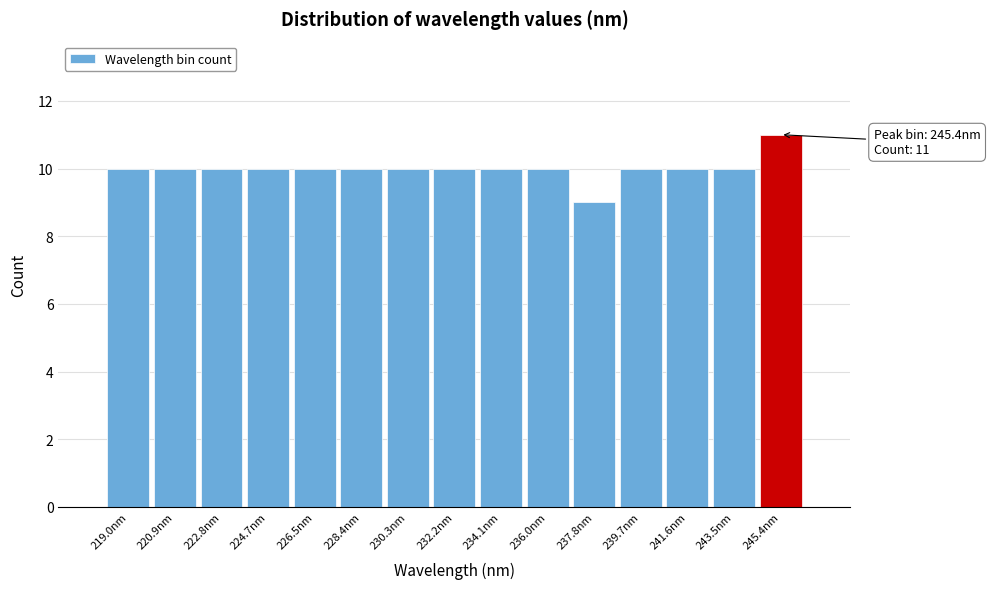

Over which range of the x-axis is the bar tallest?

244.4 to 246.4